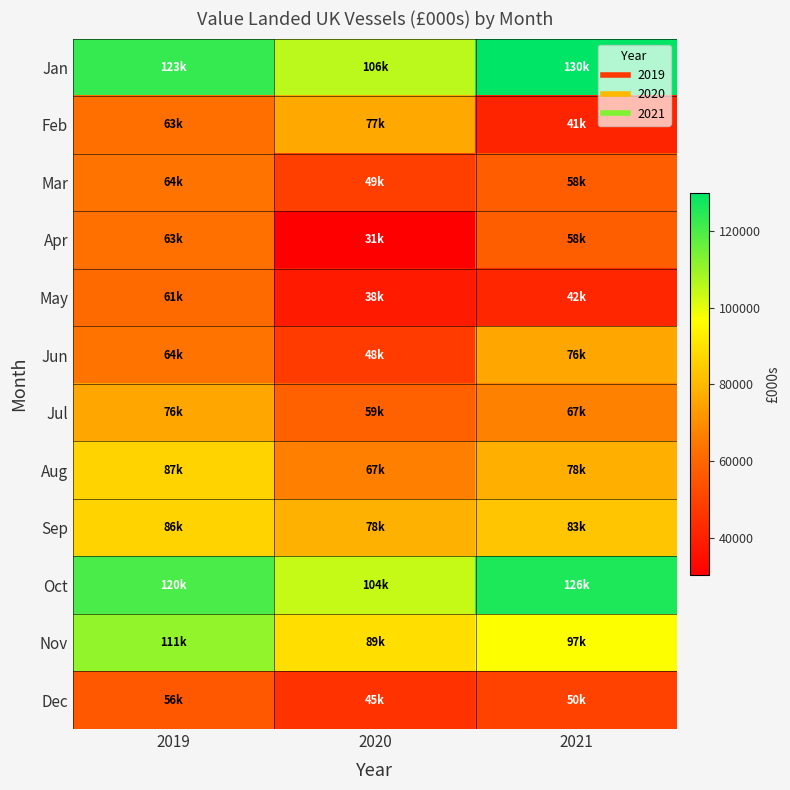

Reading left to right, extract all data points from this chart.

Jan: 2019=122771.1	2020=105522.4	2021=129817.8
Feb: 2019=62881.8	2020=76612.2	2021=41002.7
Mar: 2019=64005.3	2020=48810.6	2021=57660.6
Apr: 2019=62925.9	2020=30513.9	2021=57810.7
May: 2019=61247.2	2020=38194.0	2021=41635.6
Jun: 2019=64116.5	2020=47716.2	2021=76147.1
Jul: 2019=76074.0	2020=58714.1	2021=67166.6
Aug: 2019=86521.8	2020=66855.9	2021=77911.8
Sep: 2019=86470.5	2020=78300.5	2021=83431.1
Oct: 2019=120225.2	2020=104125.7	2021=125920.7
Nov: 2019=110774.9	2020=88894.2	2021=96912.3
Dec: 2019=56043.2	2020=45220.5	2021=49543.8